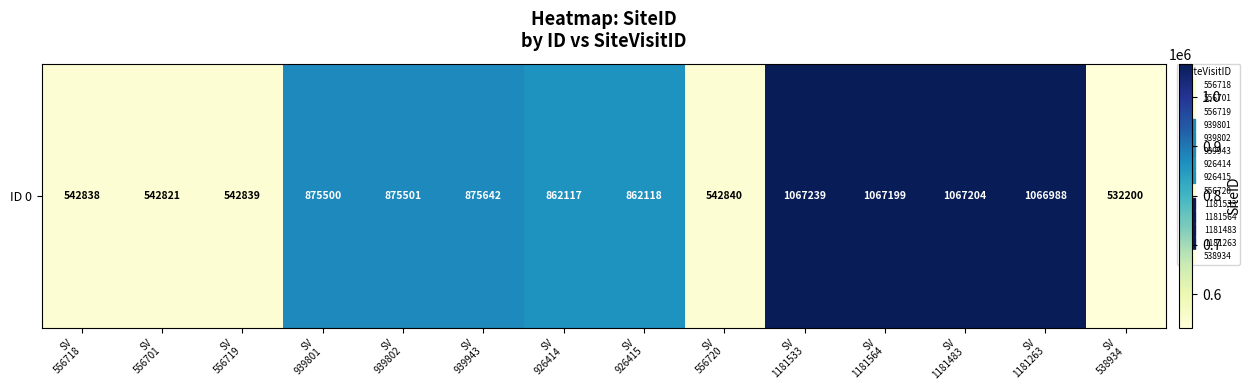

Rank the categories by value from highest to lowest.

SV
1181533, SV
1181483, SV
1181564, SV
1181263, SV
939943, SV
939802, SV
939801, SV
926415, SV
926414, SV
556720, SV
556719, SV
556718, SV
556701, SV
538934